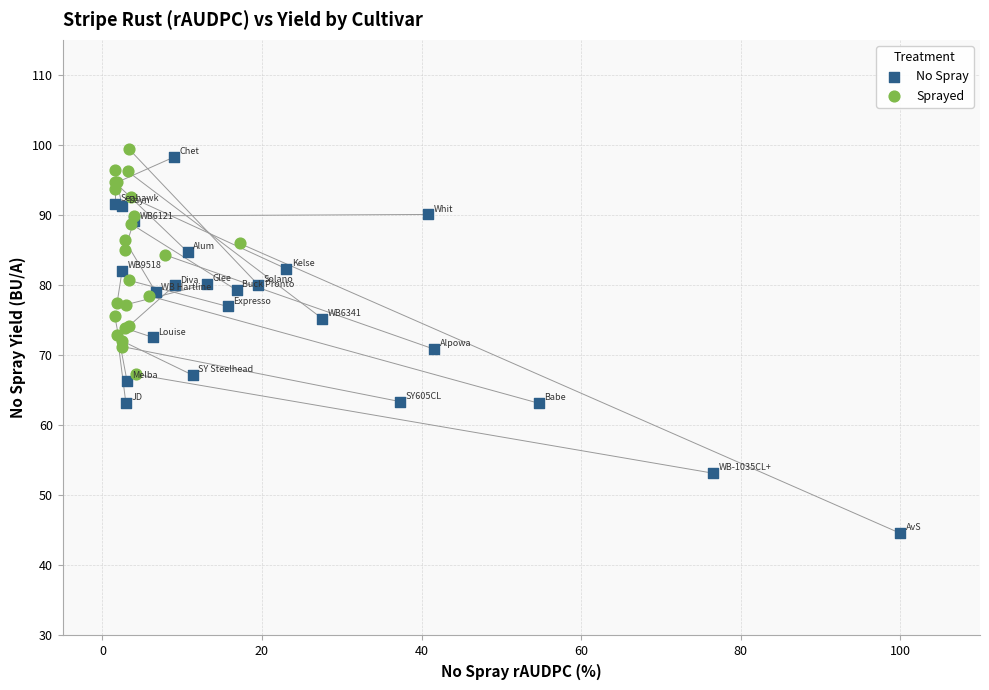

Which series has the largest Y range (max minus min)?

No Spray